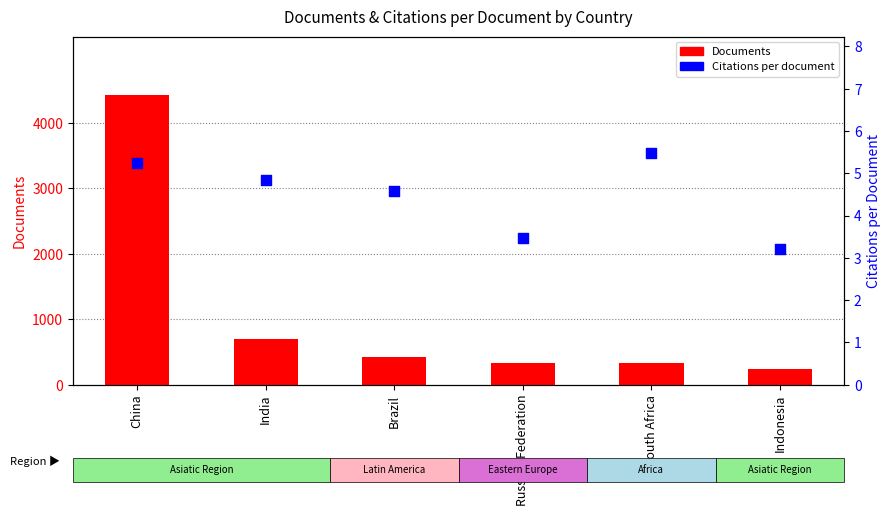

At which category is the sum across all series the highest?

China